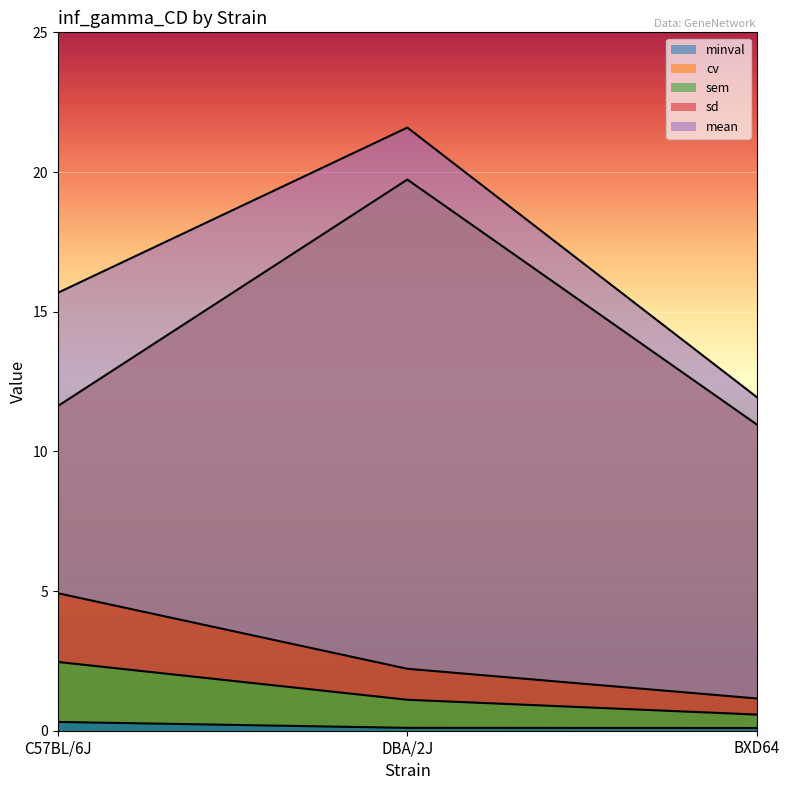

Reading right to left, transcribe all the data shown in this chart.

mean: 11.9	21.6	15.7
sd: 1.2	2.2	4.9
sem: 0.6	1.1	2.5
cv: 0.1	0.1	0.3
minval: 11.0	19.7	11.6